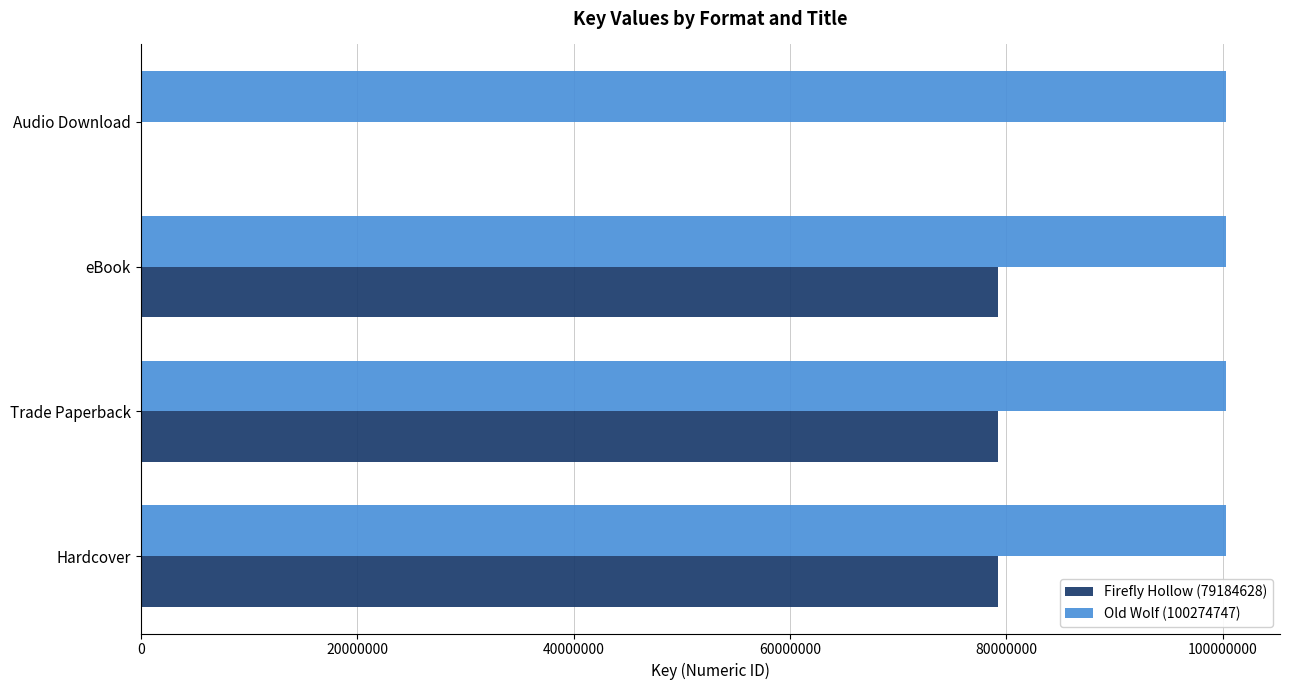

Between Trade Paperback and Audio Download, which series saw the biggest shift?

Firefly Hollow (79184628)